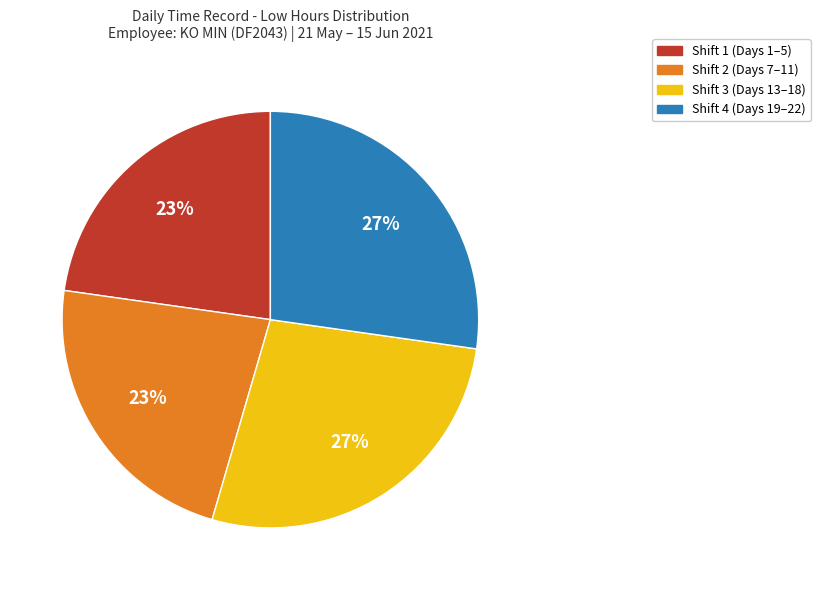

To the nearest percent, what is the average slice percentage?

25%